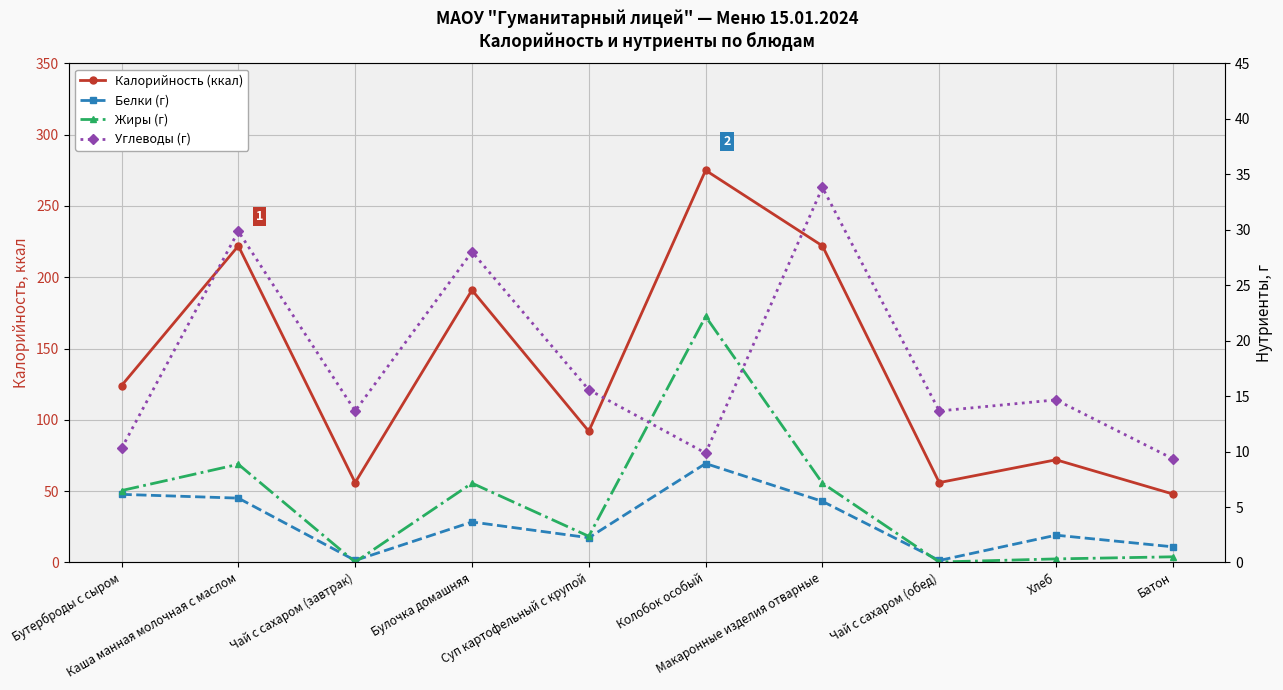

Is it true that Углеводы (г) equals 15.6 at Суп картофельный с крупой?

True